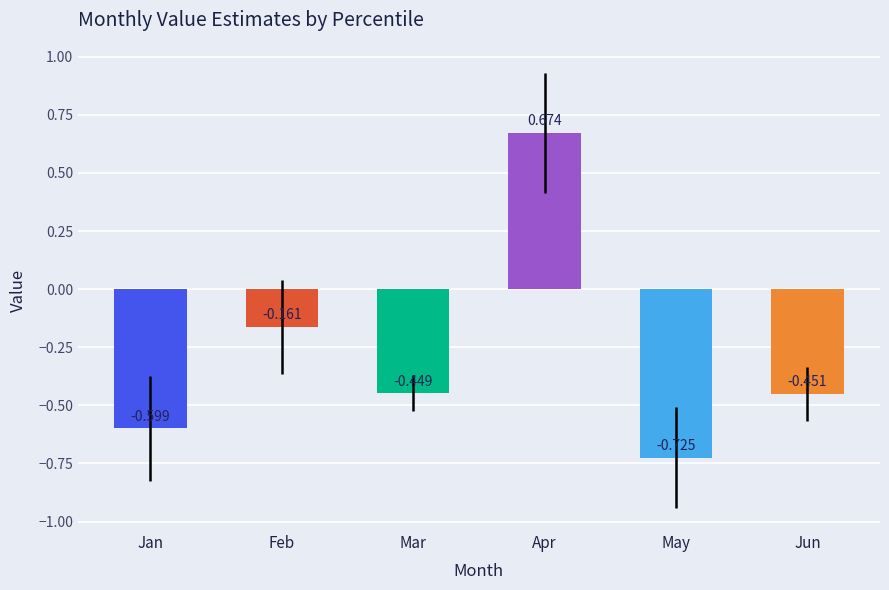

At which category does the chart reach its minimum across all series?

May